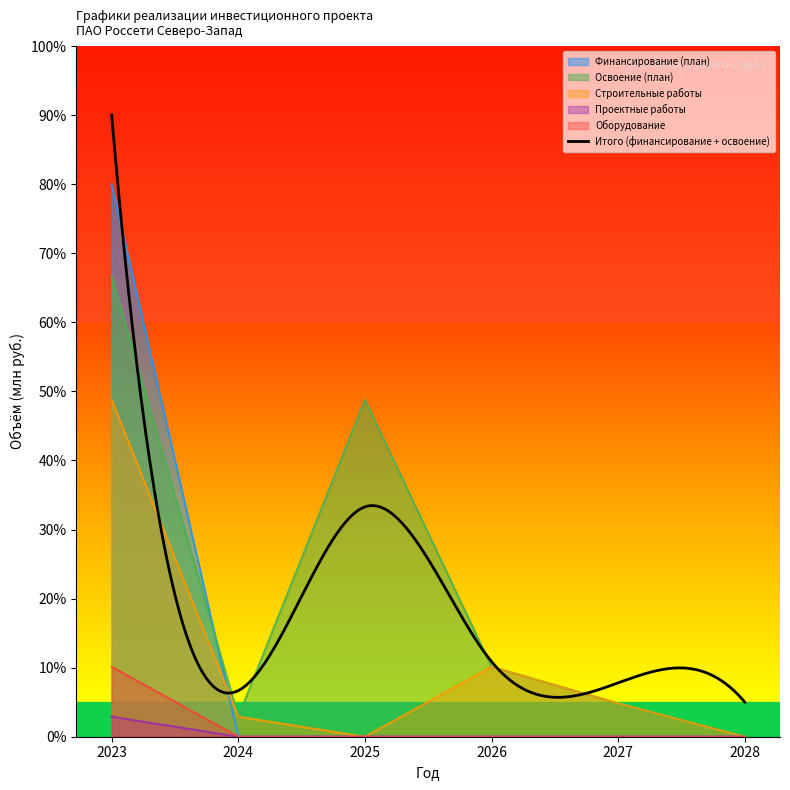

What is the maximum value for Освоение (план)?

66.7